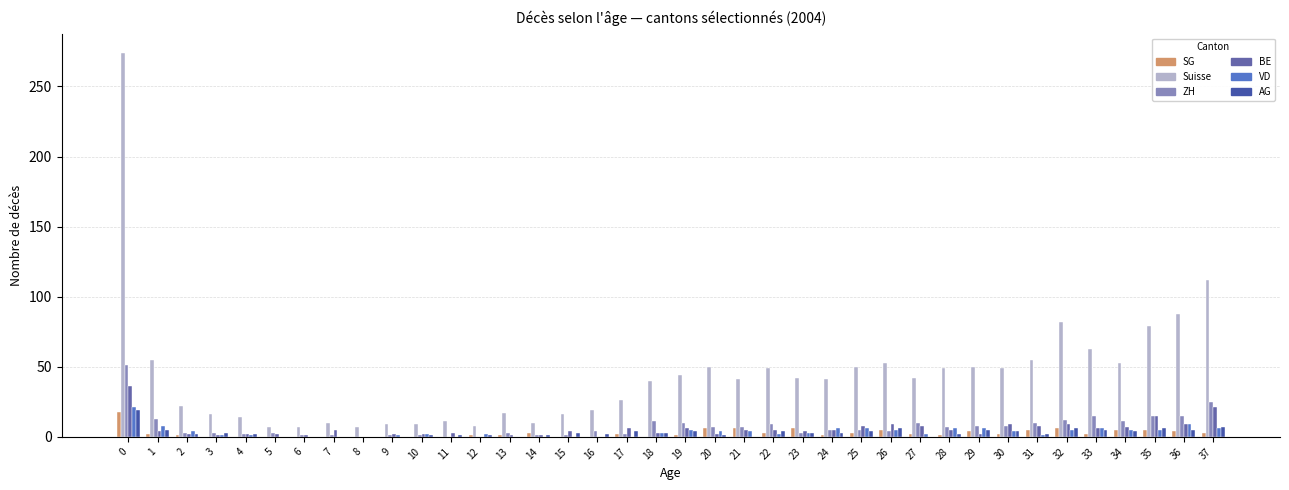

Which series has the largest total across all categories?

Suisse